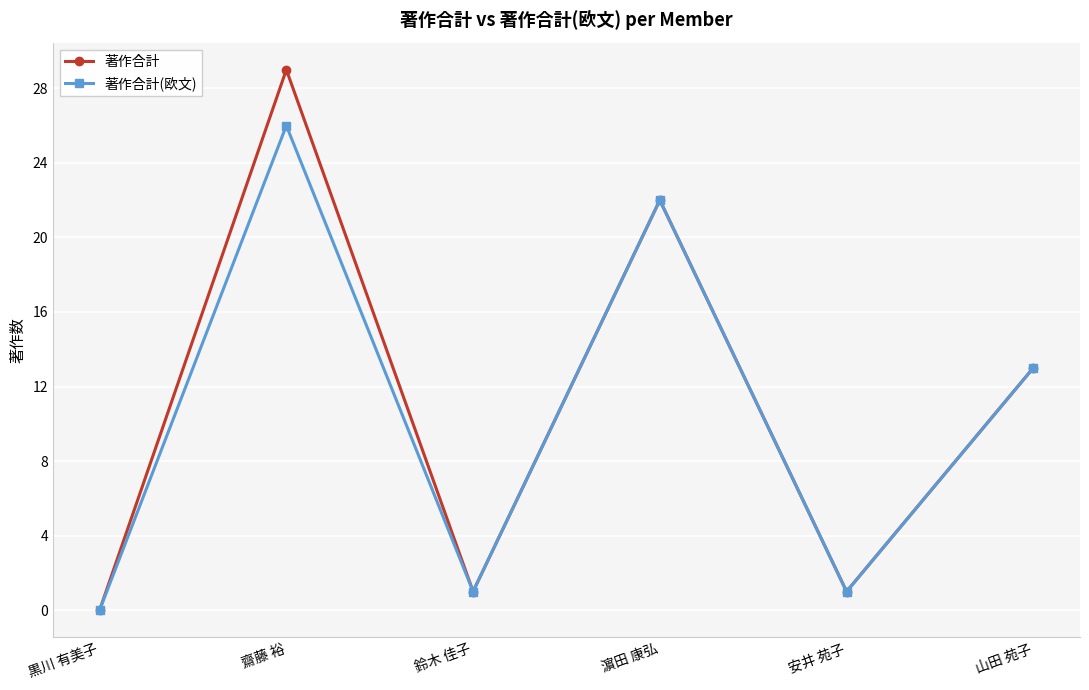

Which series has the widest spread of values?

著作合計